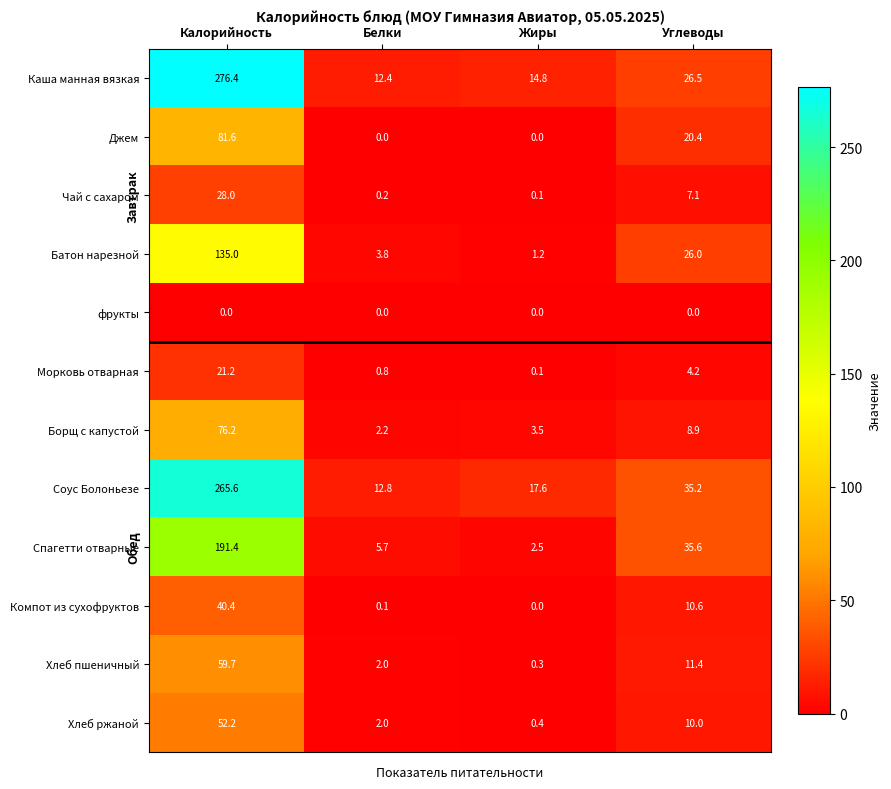

What is the sum of the Спагетти отварные values at Белки and Углеводы?

41.3